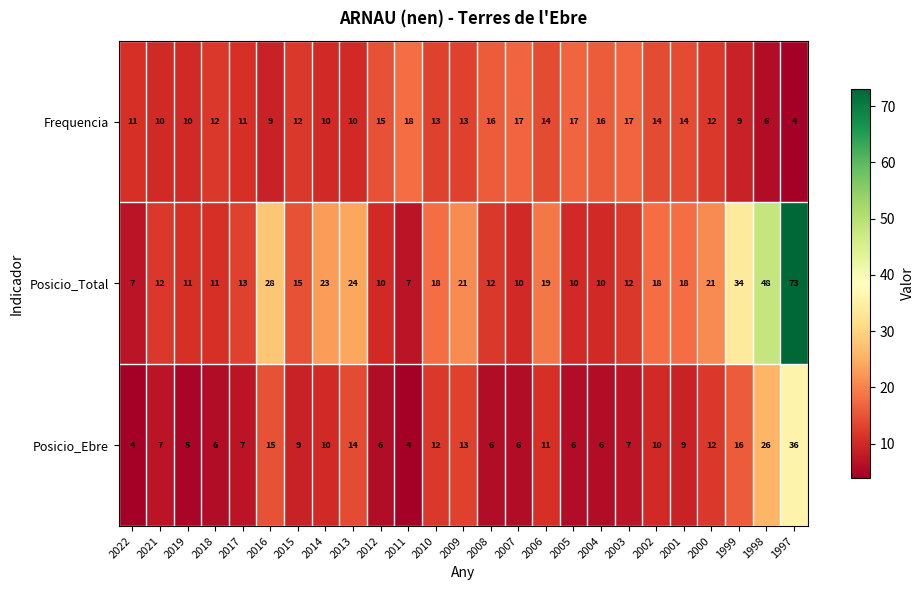

What is the smallest value displayed?

4